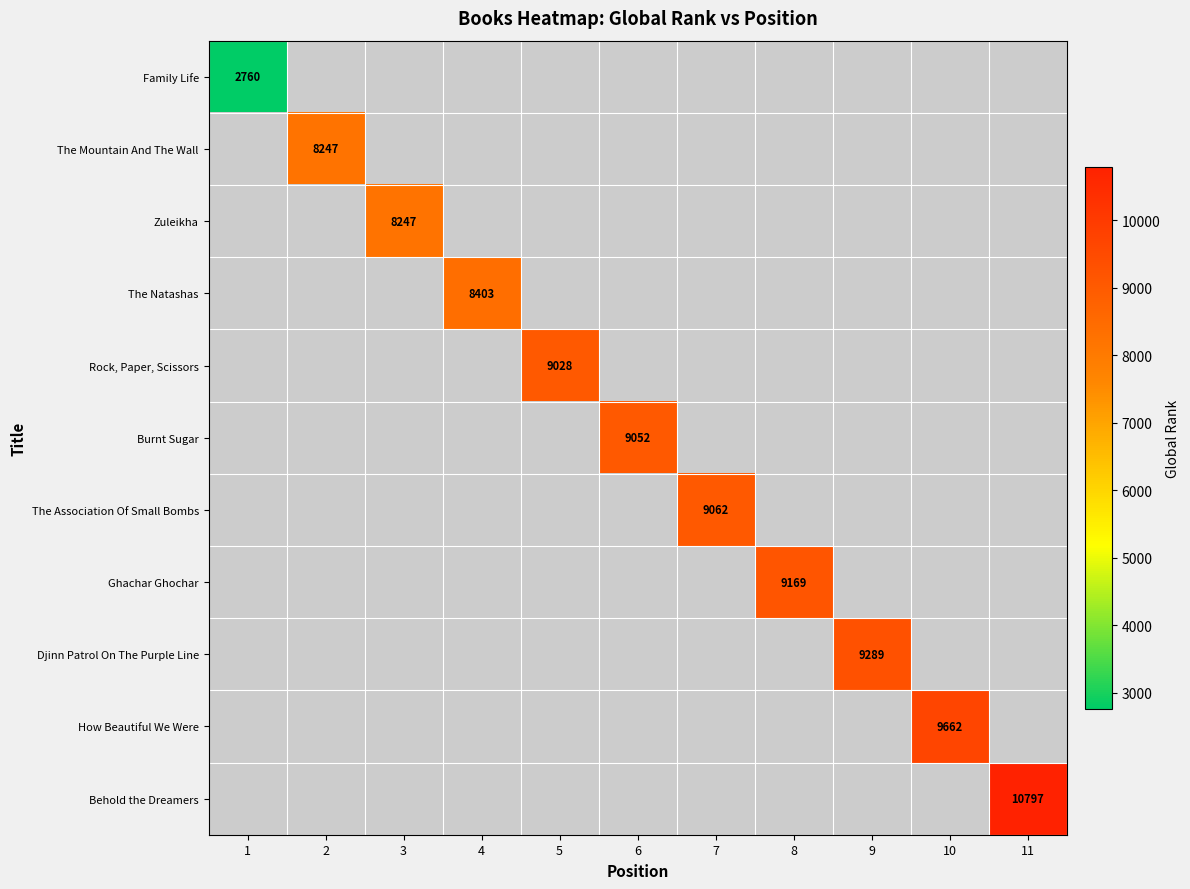

True or false: Family Life has a value of 4328 at 1.

False